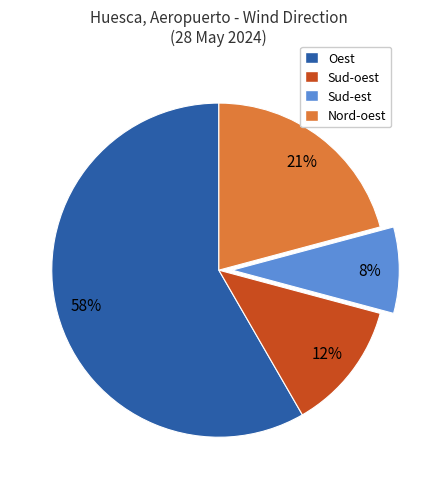

Combined, do Oest and Nord-oest account for over 50%?

Yes